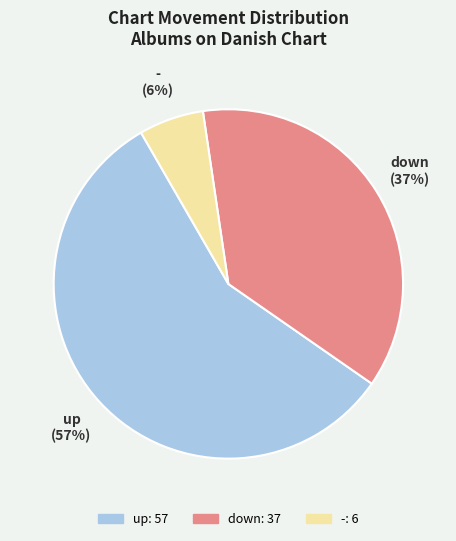

To the nearest percent, what is the combined percentage of down and up?

94%